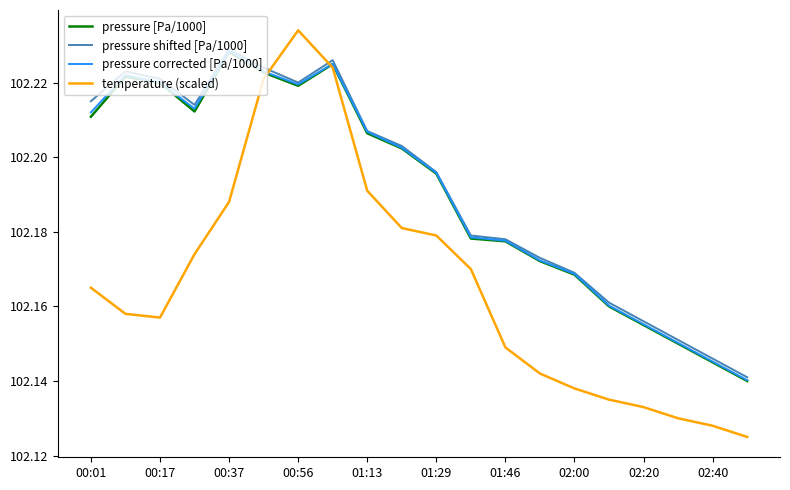

Which series has the widest spread of values?

temperature (scaled)